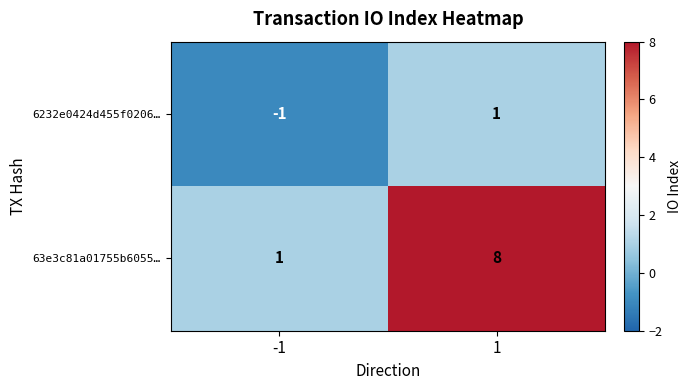

How many categories are shown in the chart?

2